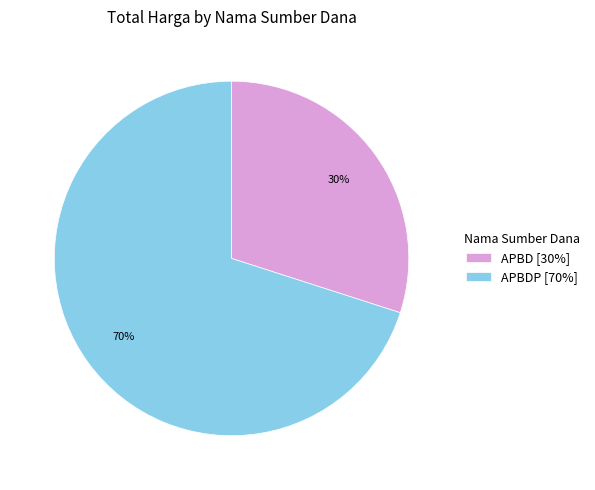

Count the number of slices in the pie.

2